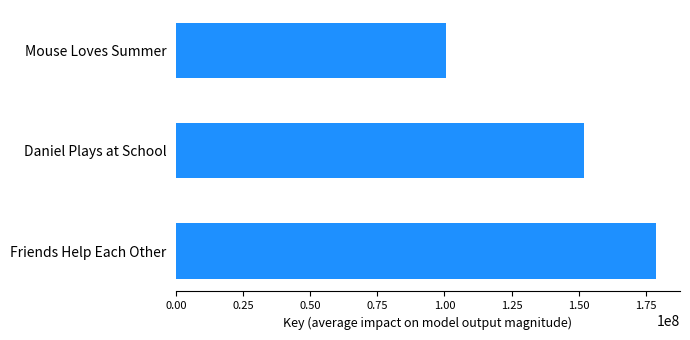

Which label corresponds to the largest value in the chart?

Friends Help Each Other